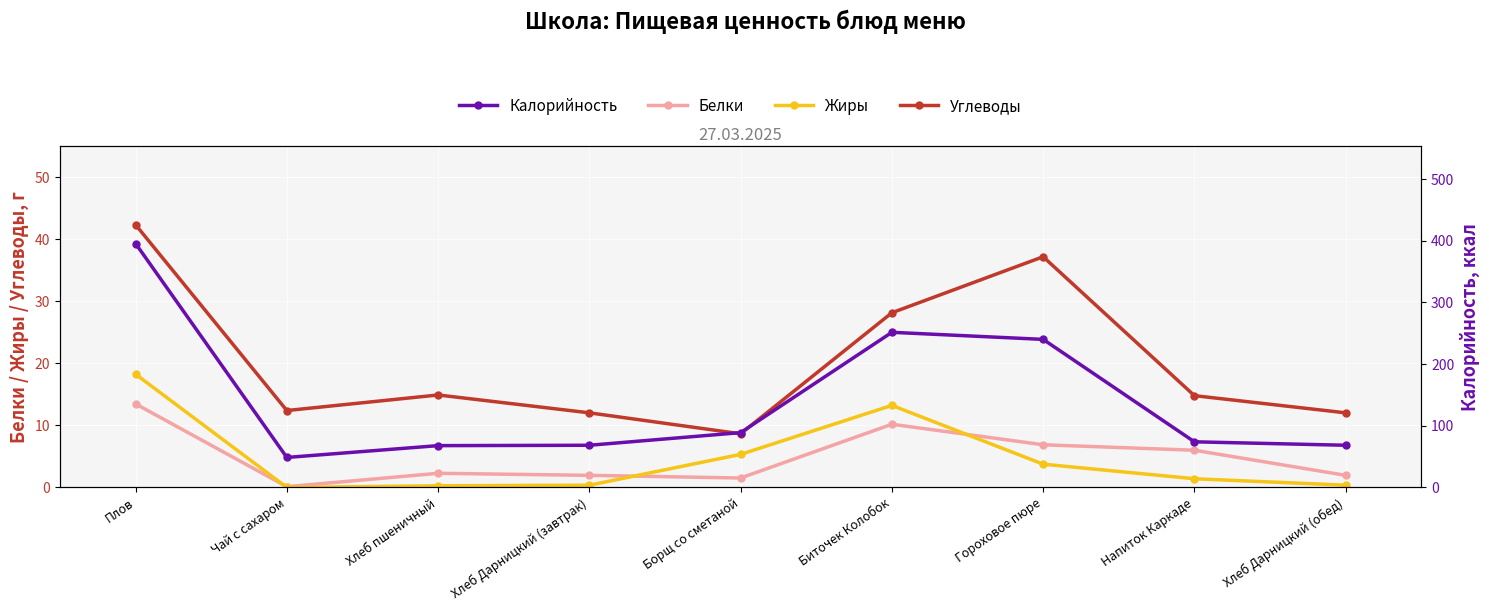

What are all the series names shown in the legend?

Белки, Жиры, Углеводы, Калорийность